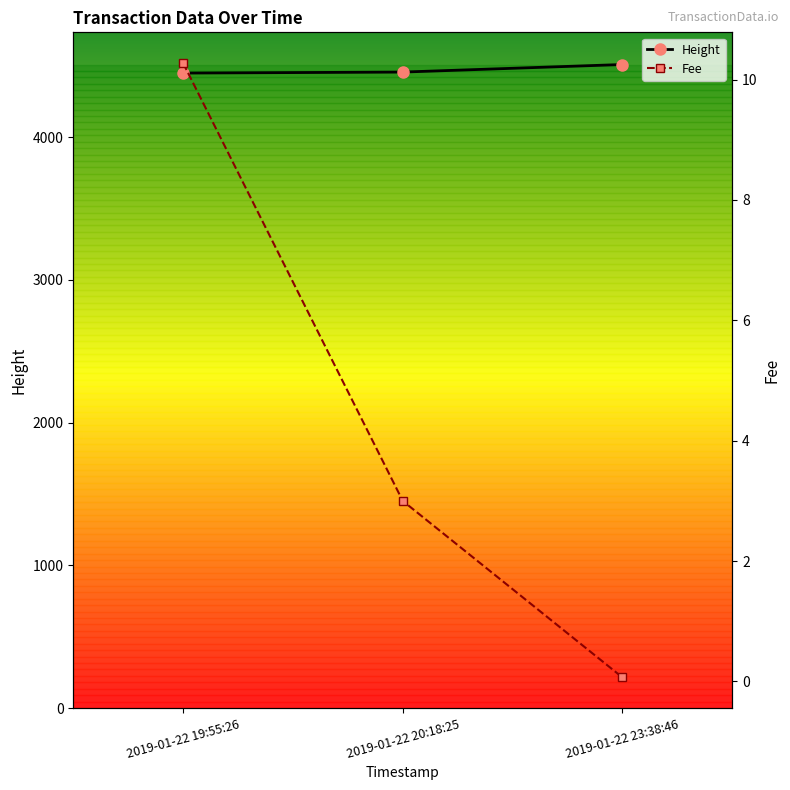

The value of Height at 2019-01-22 23:38:46 is 7271. True or false?

False